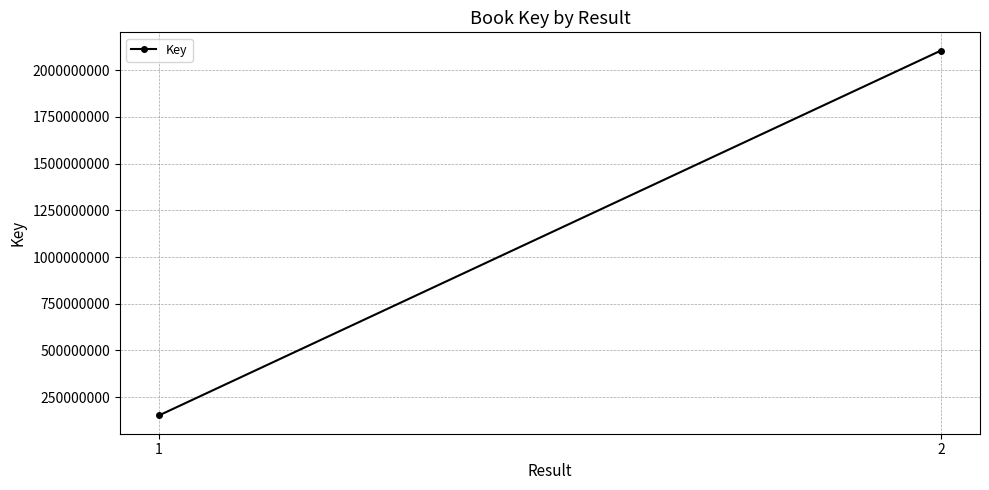

True or false: the data shows 151810920 at 1.

True